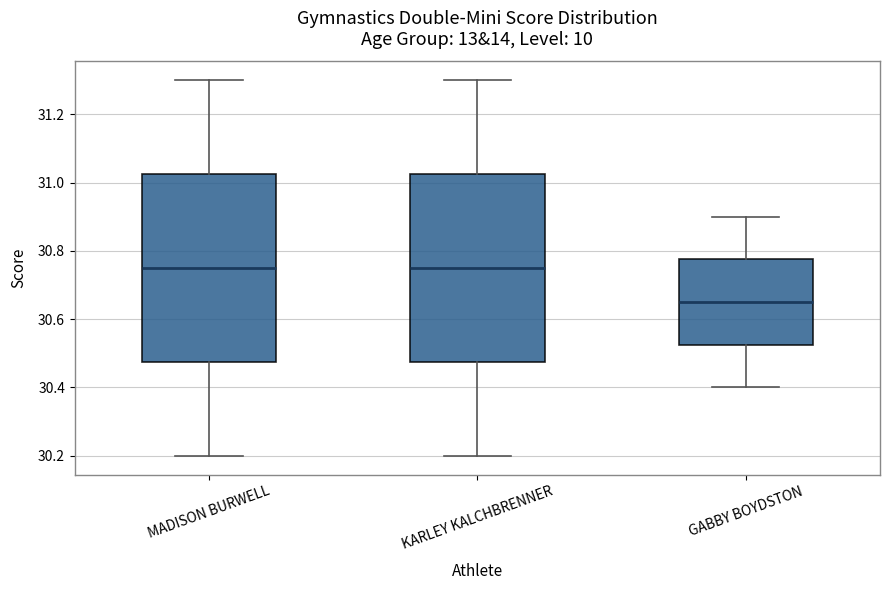

Where does the median line of the box for MADISON BURWELL sit on the y-axis? The values are not printed on the chart, so give them approximately, as read against the axis.

30.76